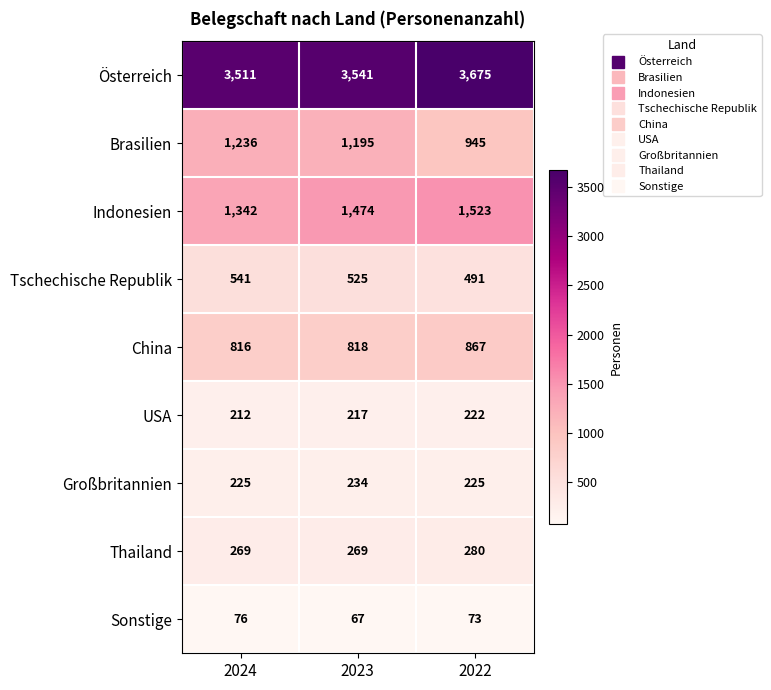

The China series shows 818 at 2023. True or false?

True